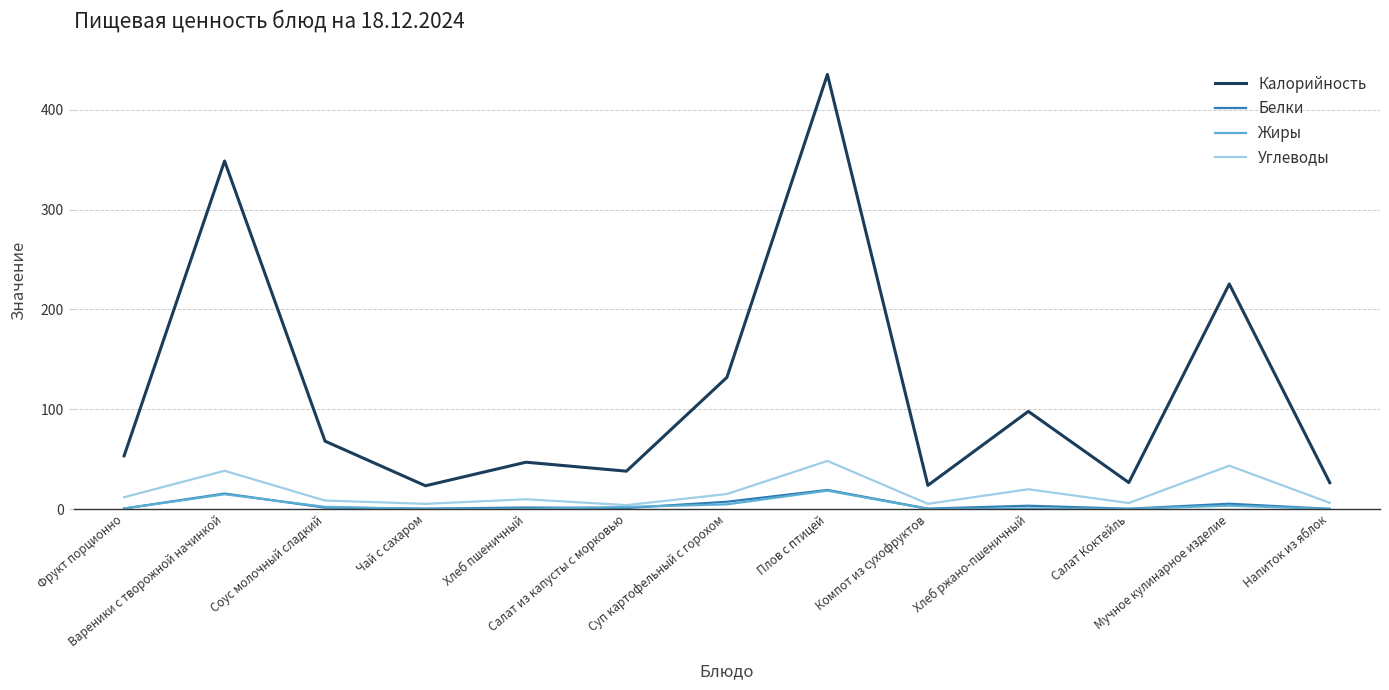

What is the maximum value for Жиры?

18.4